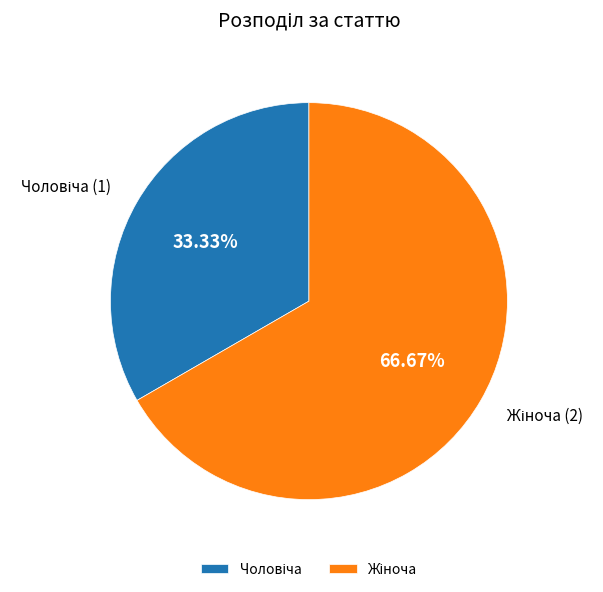

How many segments does this pie chart have?

2